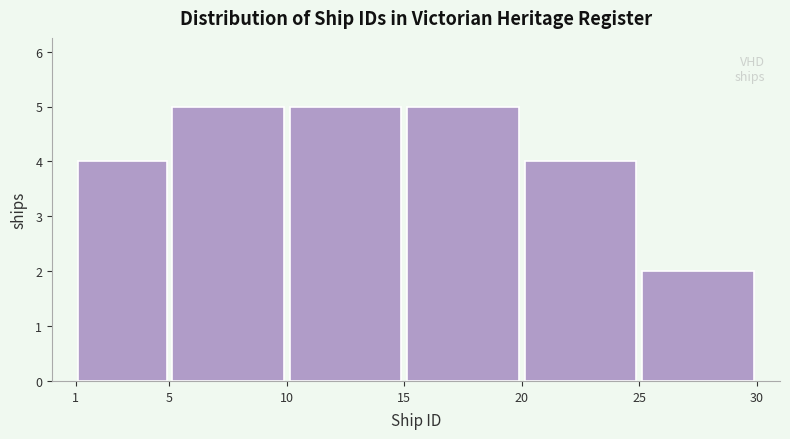

How tall is the bar that spans 15 to 20 on the x-axis? The values are not printed on the chart, so give them approximately, as read against the axis.

5